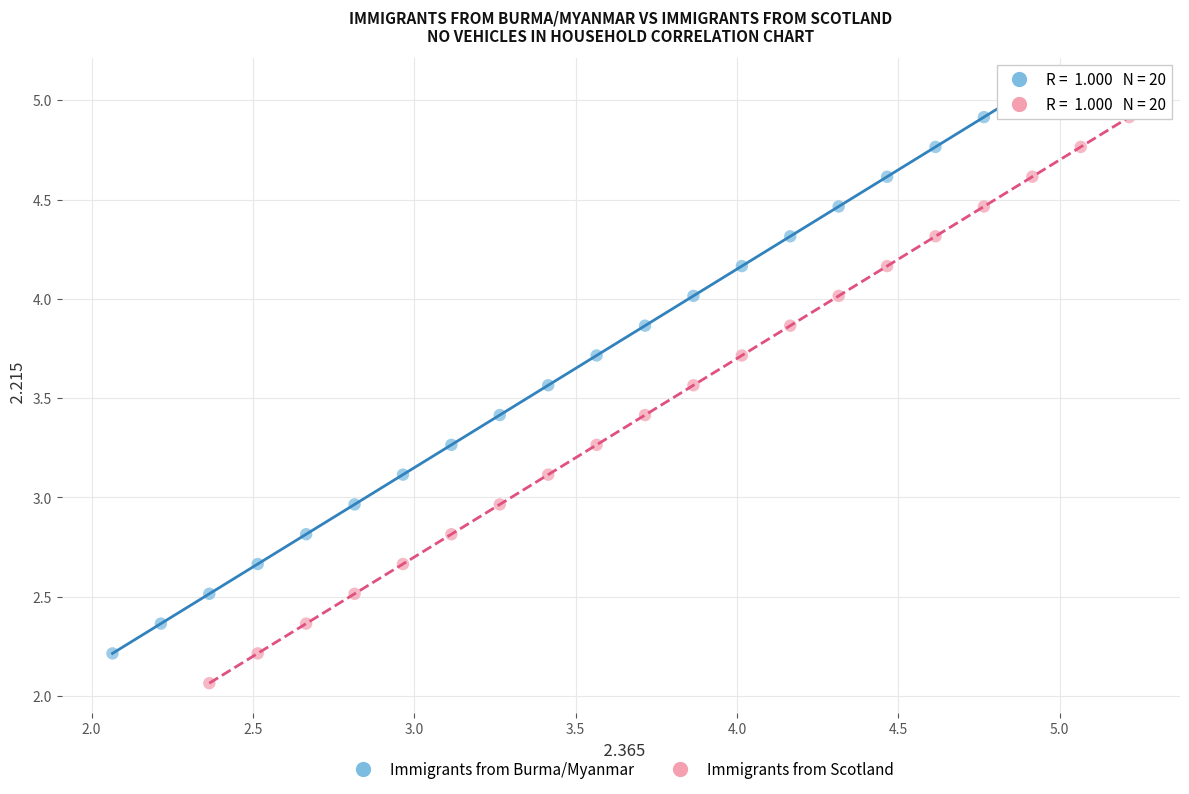

Which series reaches the maximum Y coordinate?

Immigrants from Burma/Myanmar